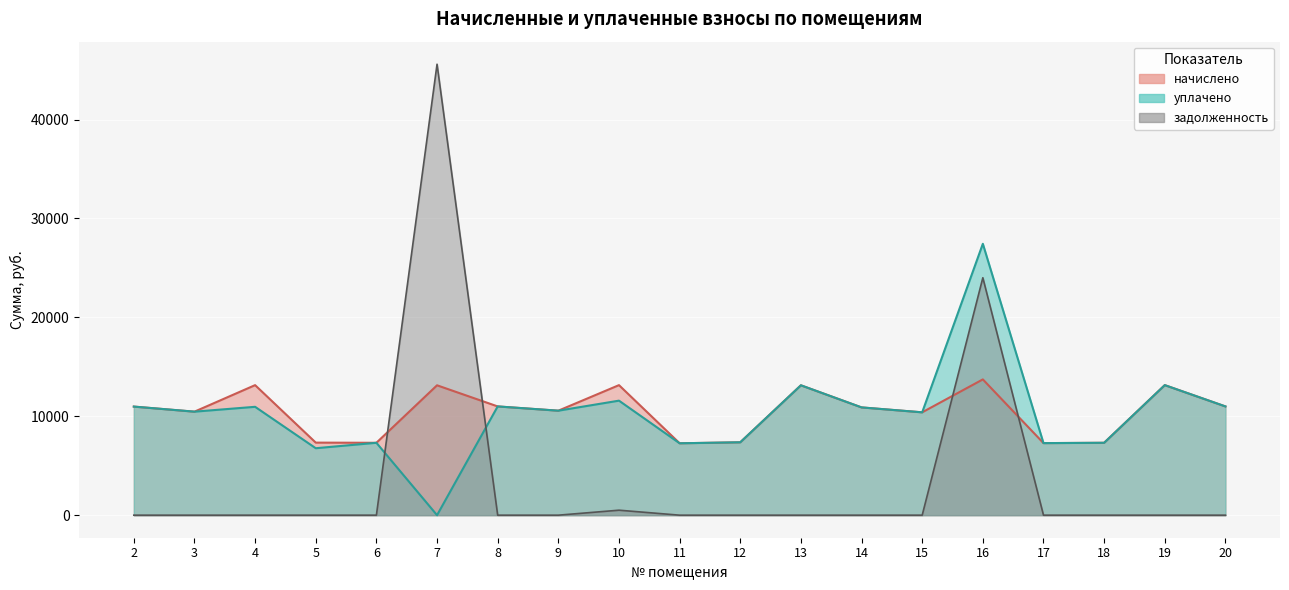

Which category has the lowest value across all series?

7